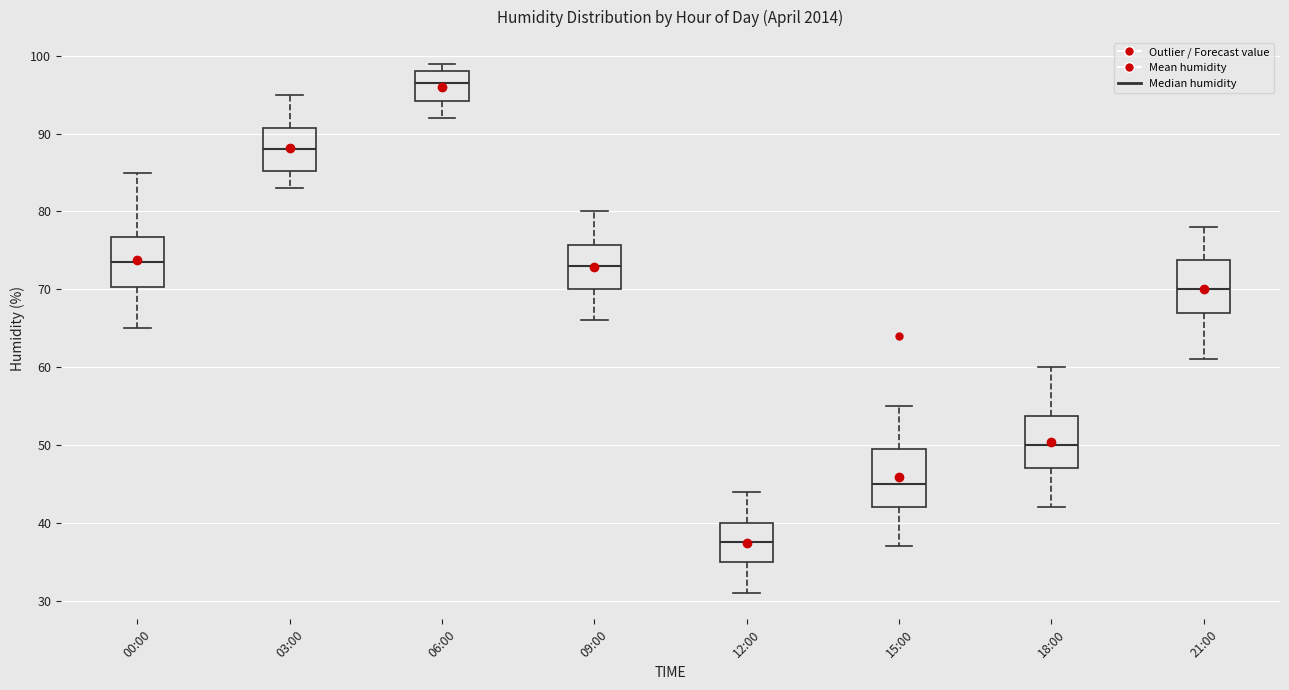

Reading left to right, transcribe this box plot: for each box, give where its median line is, the range the box spans, and where its two whiskers end, as read against the y-axis. The values are not printed on the chart, so give them approximately, as read against the axis.

00:00: median 74, box 70 to 77, whiskers 65 to 85
03:00: median 88, box 85 to 91, whiskers 83 to 95
06:00: median 97, box 94 to 98, whiskers 92 to 99
09:00: median 73, box 70 to 76, whiskers 66 to 80
12:00: median 38, box 35 to 40, whiskers 31 to 44
15:00: median 45, box 42 to 50, whiskers 37 to 55
18:00: median 50, box 47 to 54, whiskers 42 to 60
21:00: median 70, box 67 to 74, whiskers 61 to 78